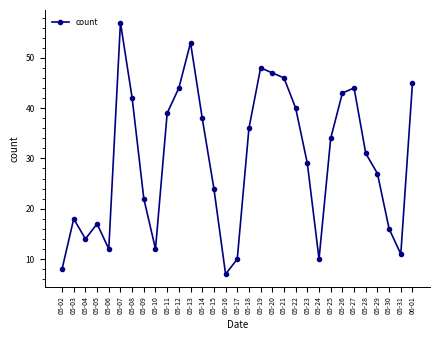

Which category has the lowest value across all series?

05-16